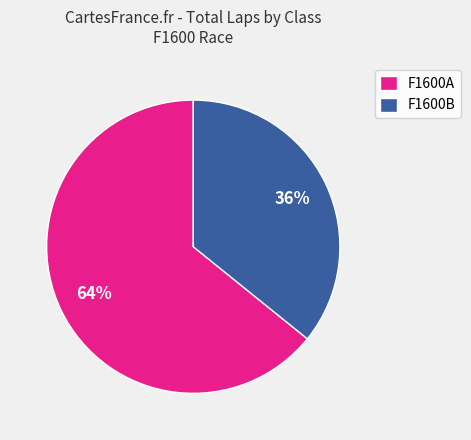

To the nearest percent, what is the combined percentage of F1600B and F1600A?

100%